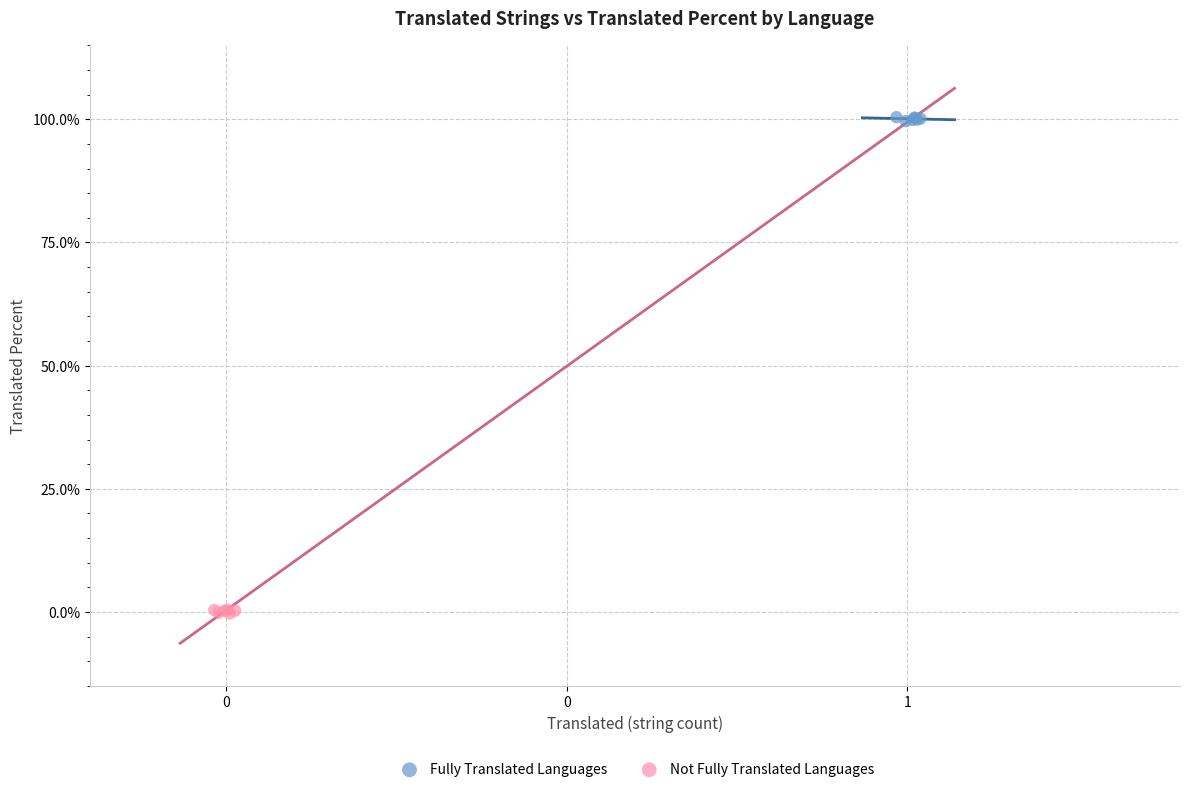

Which series contains the highest Y value?

Fully Translated Languages